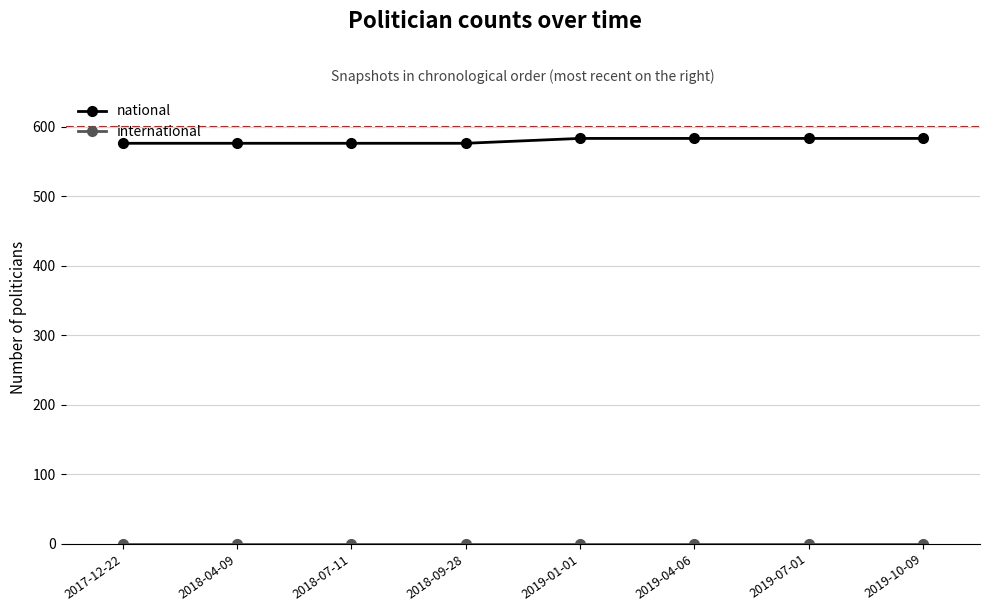

Count the number of data series in this chart.

2